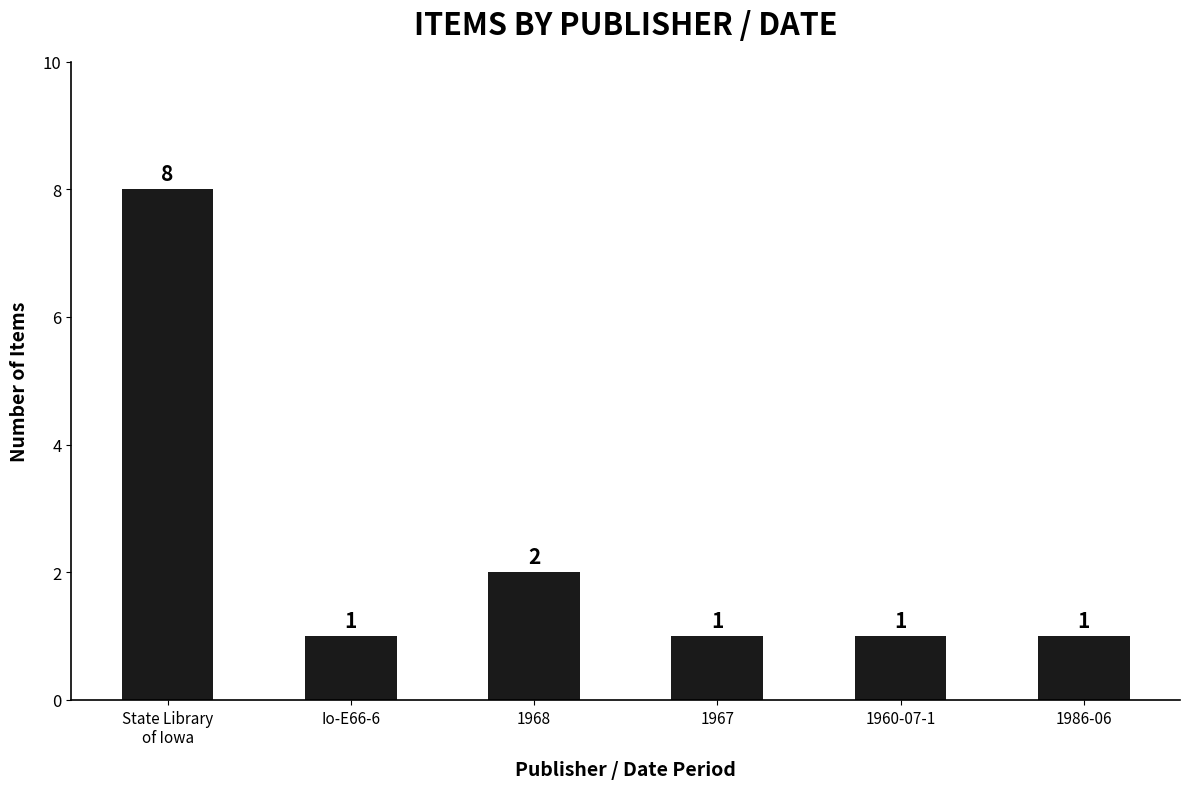

What is the label of the 5th bar from the left?

1960-07-1